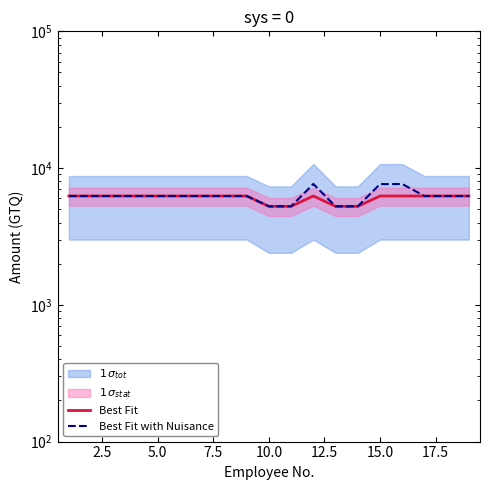

Reading right to left, extract all data points from this chart.

Best Fit: 6250.0	6250.0	6250.0	6250.0	6250.0	5250.0	5250.0	6250.0	5250.0	5250.0	6250.0	6250.0	6250.0	6250.0	6250.0	6250.0	6250.0	6250.0	6250.0
Best Fit with Nuisance: 6250.0	6250.0	6250.0	7643.0	7632.5	5250.0	5250.0	7652.0	5250.0	5250.0	6250.0	6250.0	6250.0	6250.0	6250.0	6250.0	6250.0	6250.0	6250.0